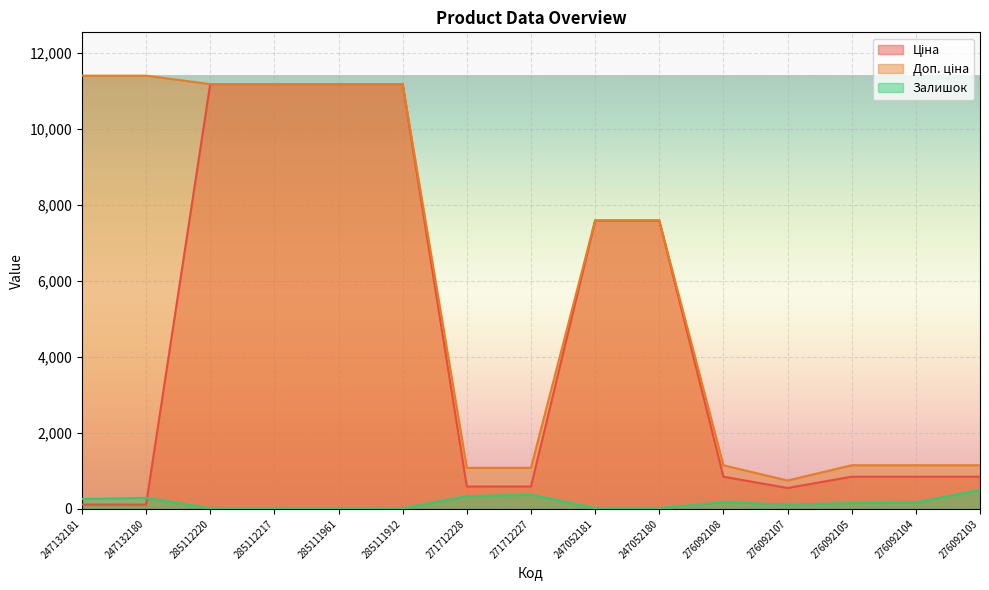

Between 276092107 and 276092105, which is larger?

276092105